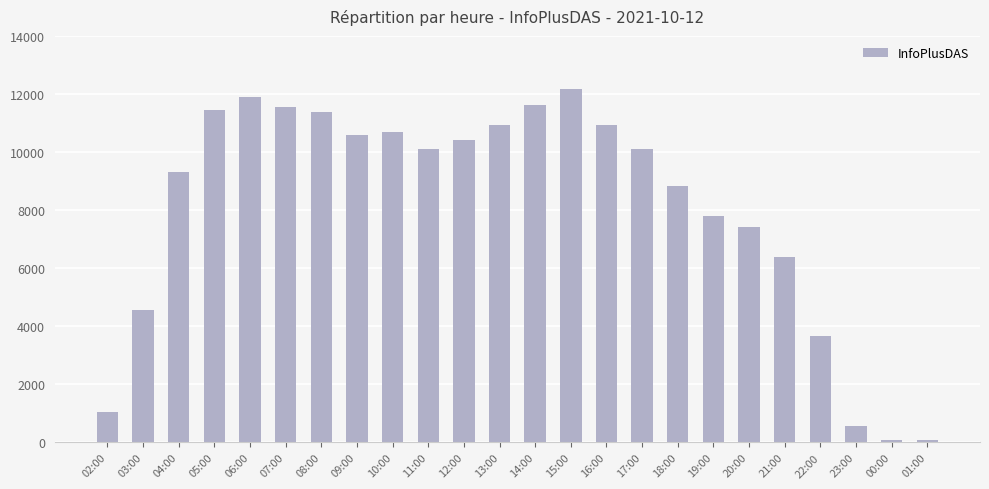

Are the bars grouped side by side (vs. stacked)?

No